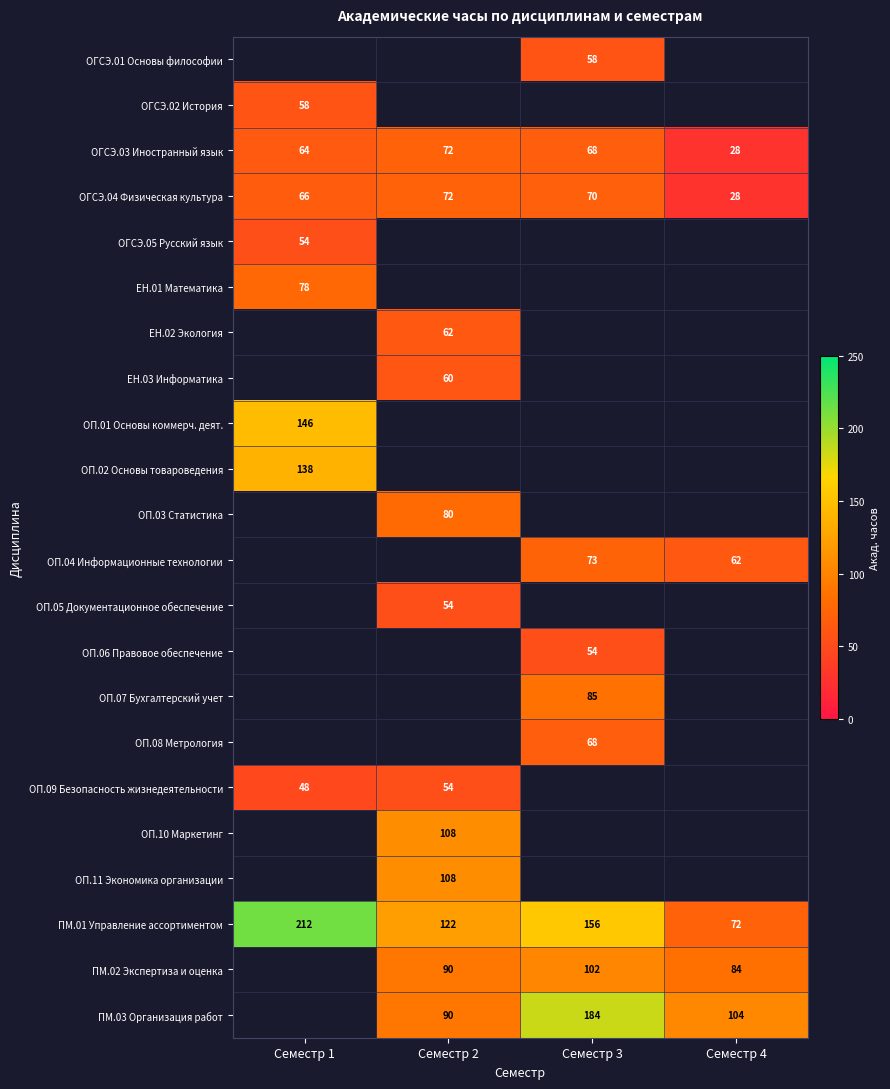

What is the difference between the second highest and second lowest values in the ОГСЭ.03 Иностранный язык series?

4